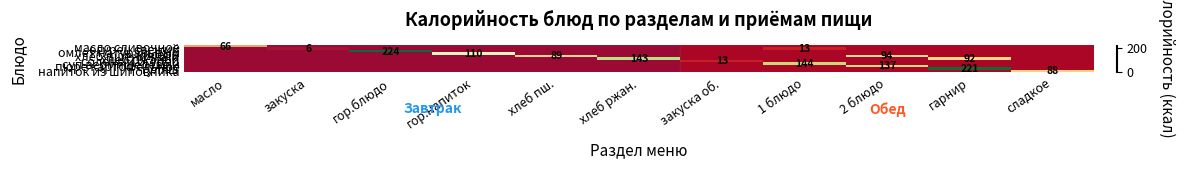

Rank the series by their maximum value, from lowest to highest.

огурец свежий, солёный огурец, масло сливочное, напиток из шиповника, хлеб пшеничный, кисель, пюре картофельное, хлеб ржаной, суп вермишелевый, гуляш, омлет натуральный